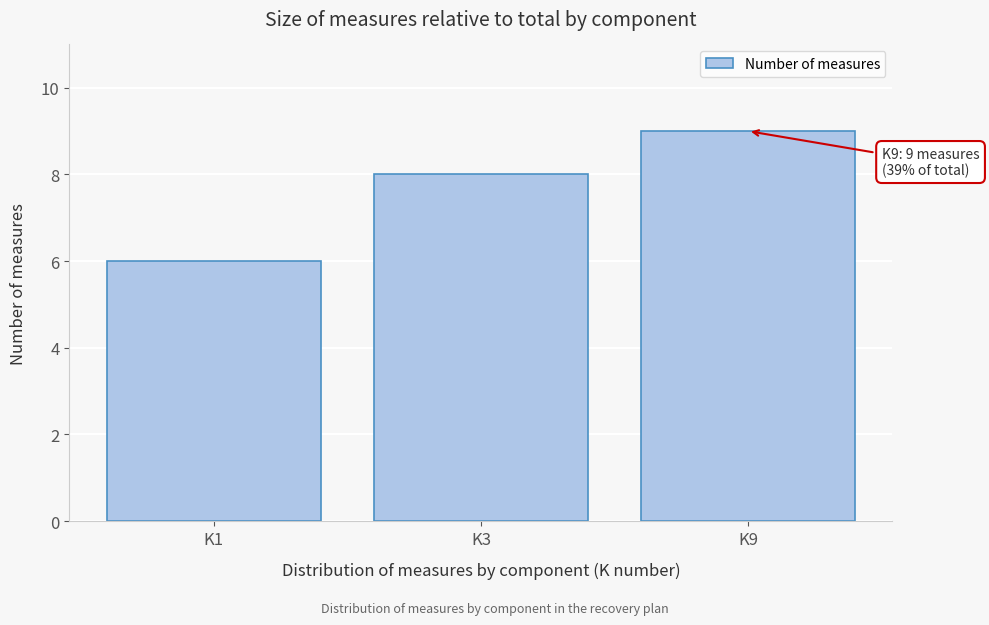

Reading right to left, what are all the values shown in this chart?

9	8	6